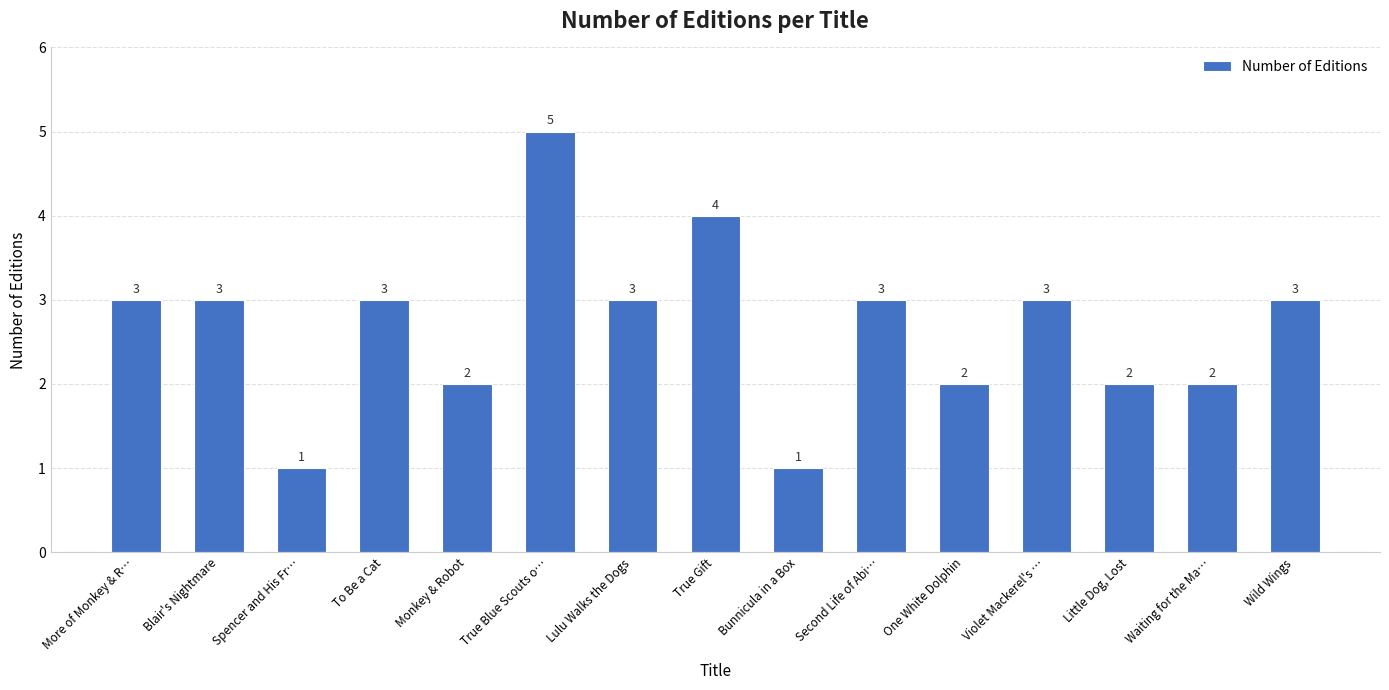

What is the label of the 13th bar from the right?

Spencer and His Fr…